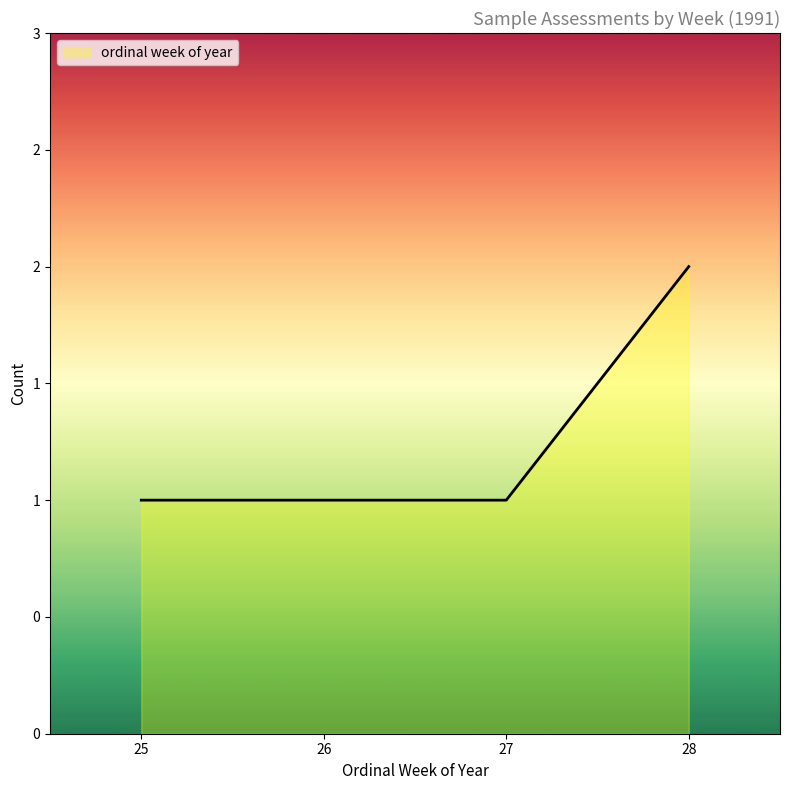

Does the chart display data point markers on the line(s)?

No